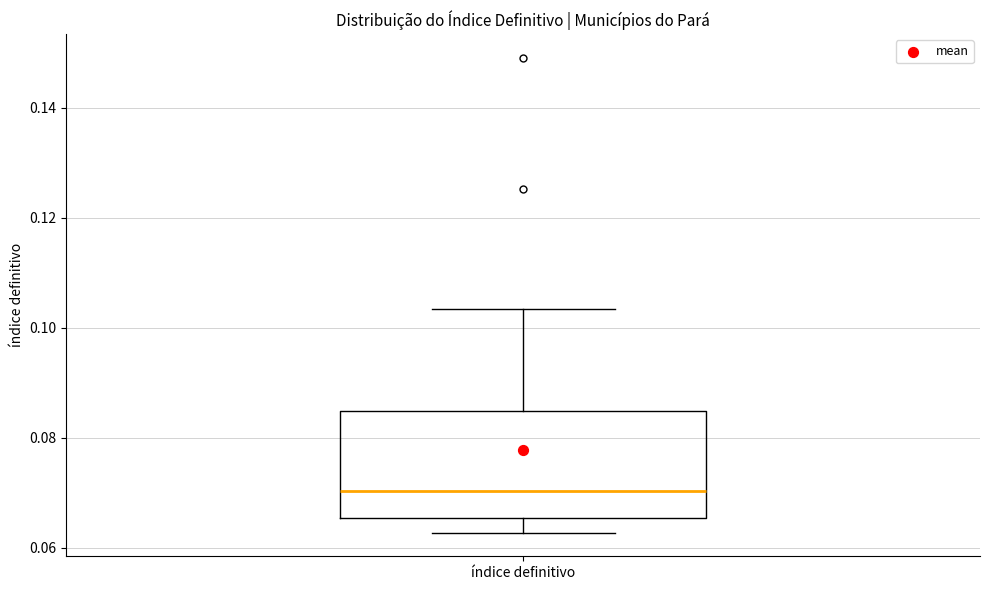

Read this box plot against the y-axis: the position of the median line, the range covered by the box, and the ends of both whiskers. The values are not printed on the chart, so give them approximately, as read against the axis.

median 0.070, box 0.066 to 0.084, whiskers 0.062 to 0.104